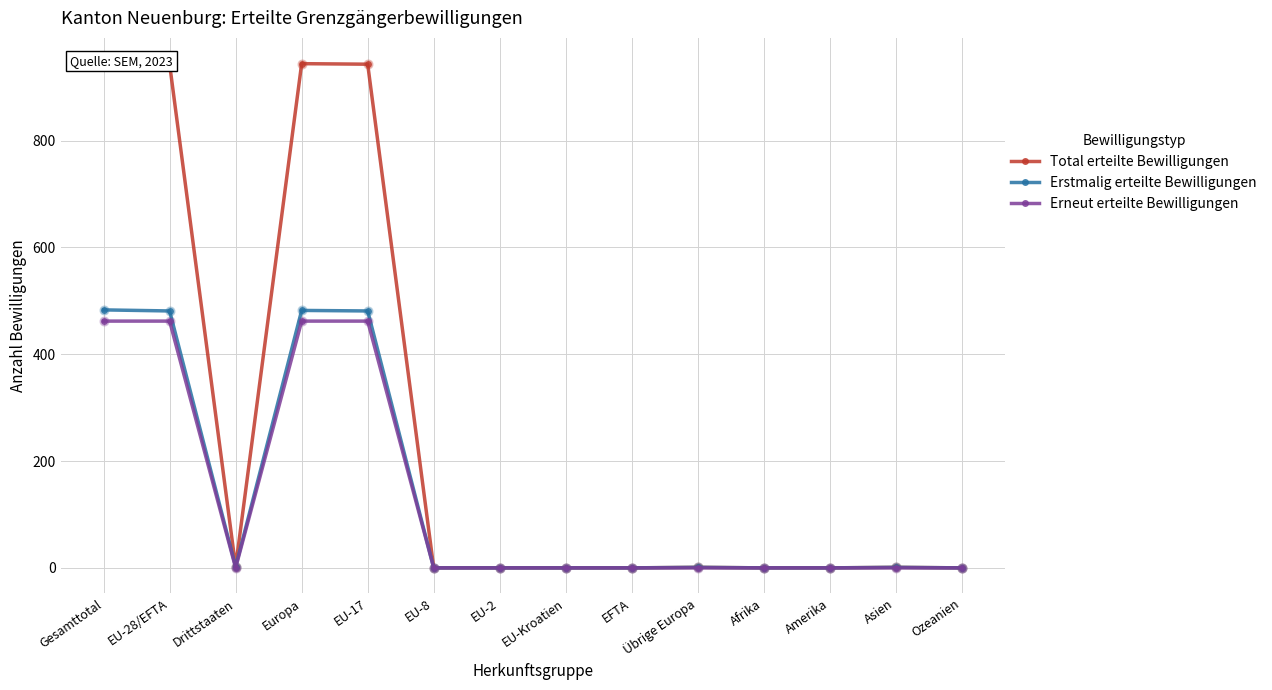

Which series reaches the maximum Y coordinate?

Total erteilte Bewilligungen